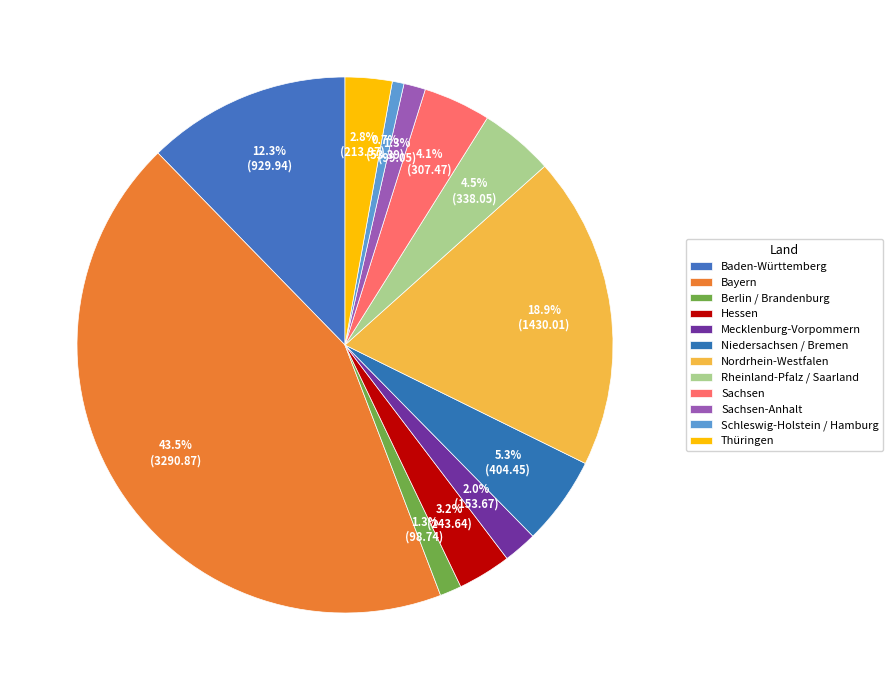

Does Bayern account for over 50% of the chart?

No